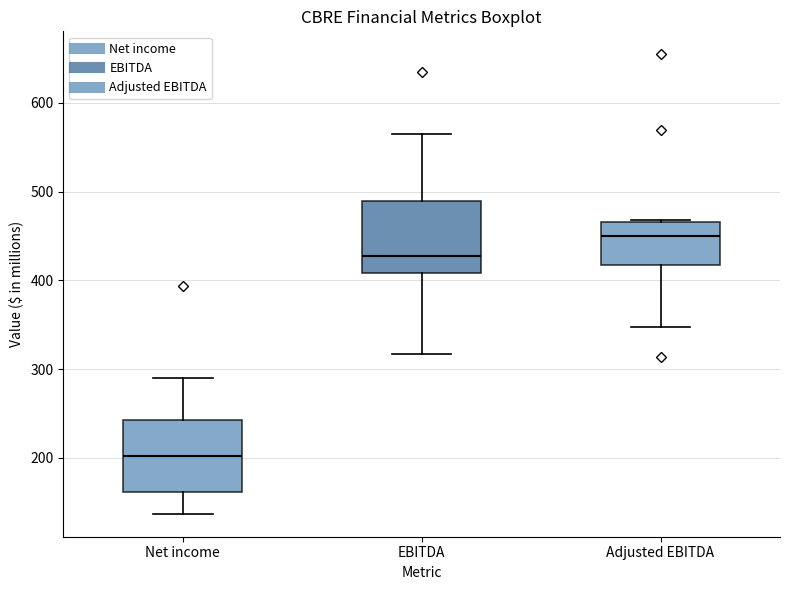

Reading left to right, transcribe this box plot: for each box, give where its median line is, the range the box spans, and where its two whiskers end, as read against the y-axis. The values are not printed on the chart, so give them approximately, as read against the axis.

Net income: median 200, box 160 to 240, whiskers 140 to 290
EBITDA: median 430, box 410 to 490, whiskers 320 to 570
Adjusted EBITDA: median 450, box 420 to 470, whiskers 350 to 470